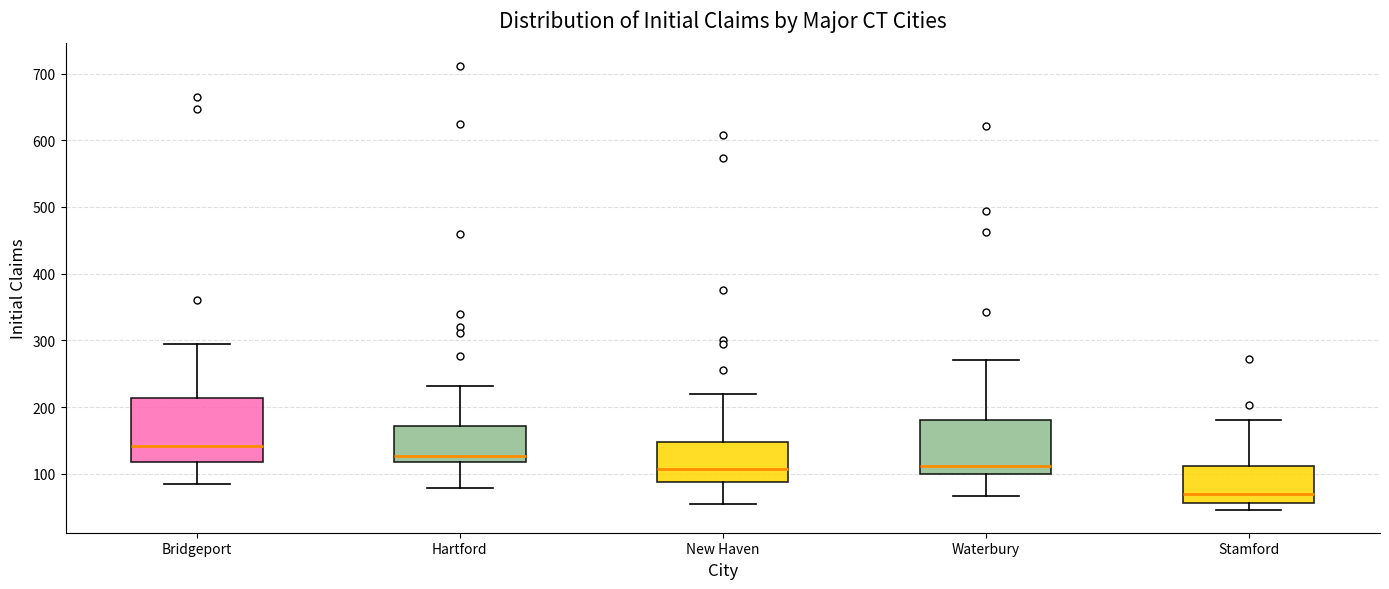

Comparing the boxes themselves (not the whiskers), which one is the tallest?

Bridgeport